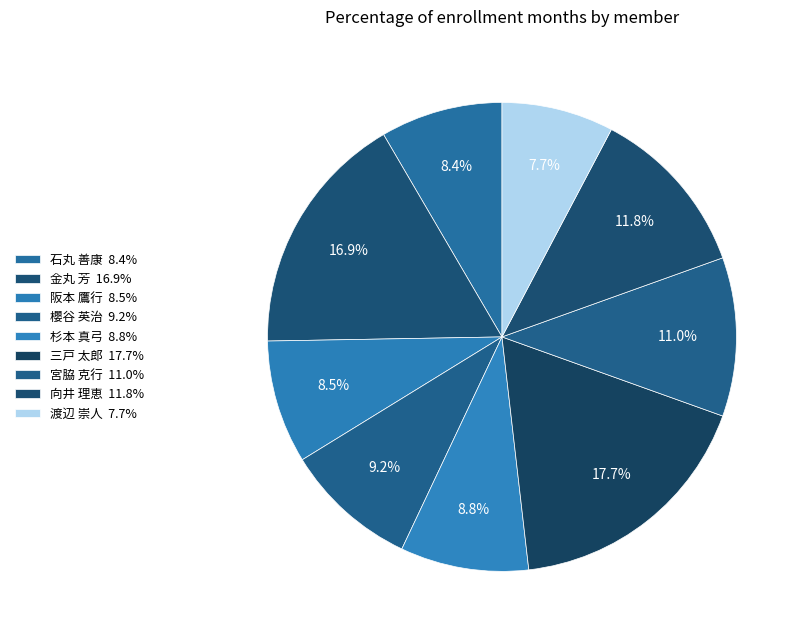

Rank the categories by value from lowest to highest.

渡辺 崇人, 石丸 善康, 阪本 鷹行, 杉本 真弓, 櫻谷 英治, 宮脇 克行, 向井 理恵, 金丸 芳, 三戸 太郎